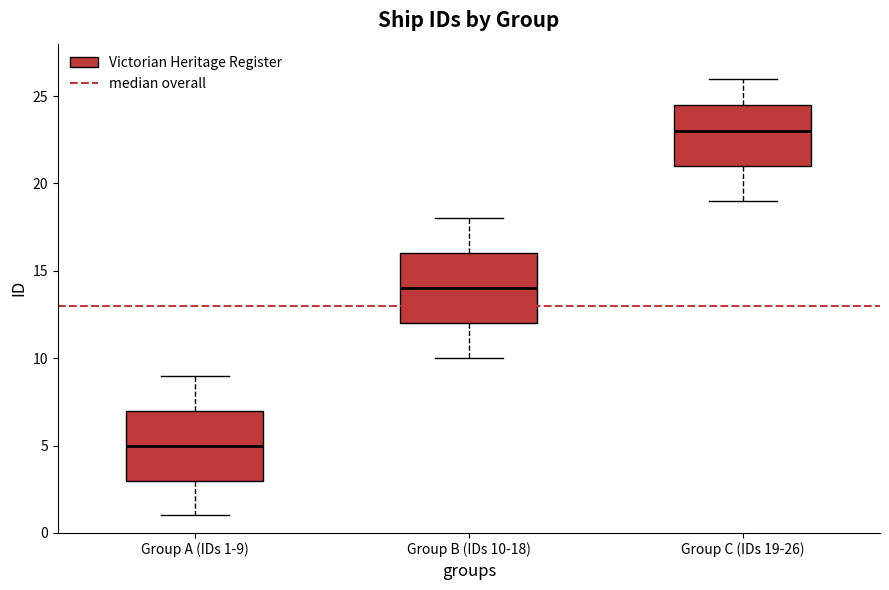

Which box's median line is the lowest?

Group A (IDs 1-9)